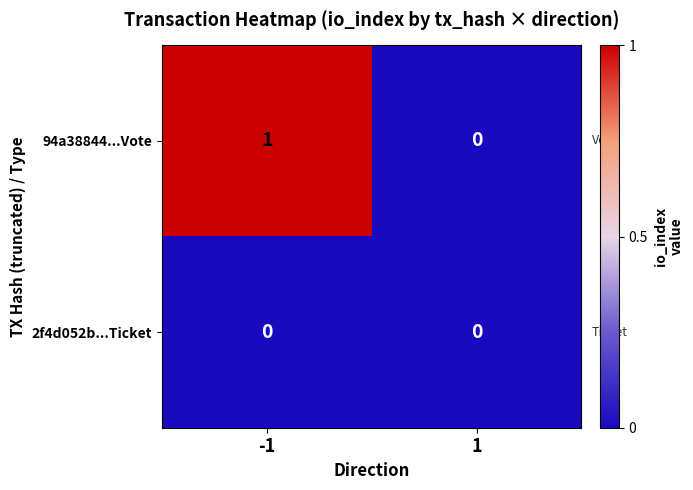

Which series has the largest total across all categories?

94a38844...Vote